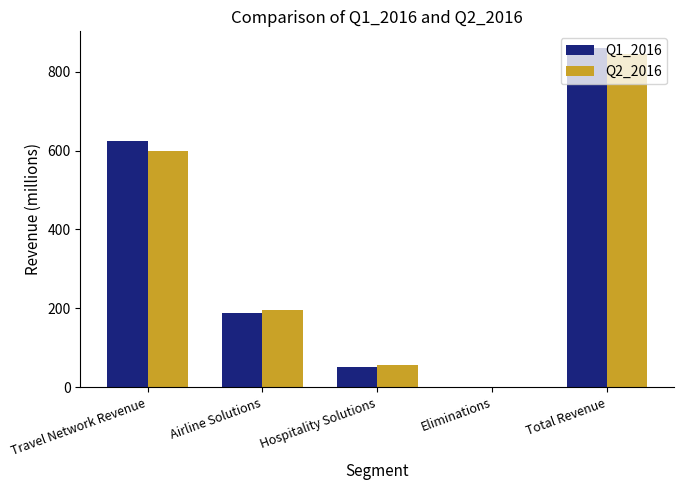

Which label corresponds to the smallest value in the chart?

Eliminations